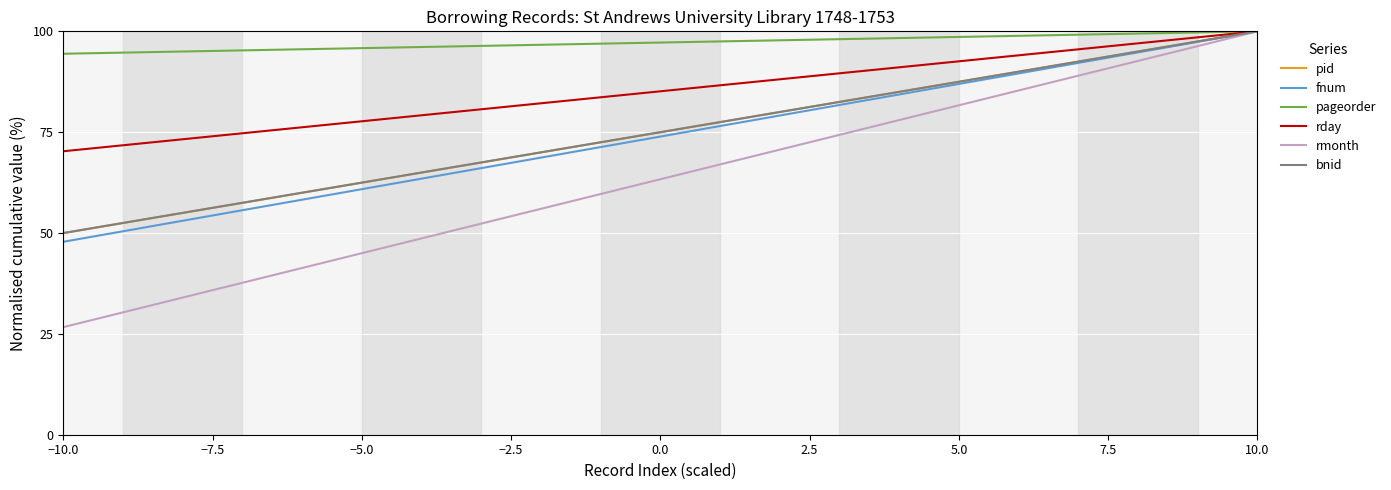

What is the label of the 1st point from the left?

−10.0